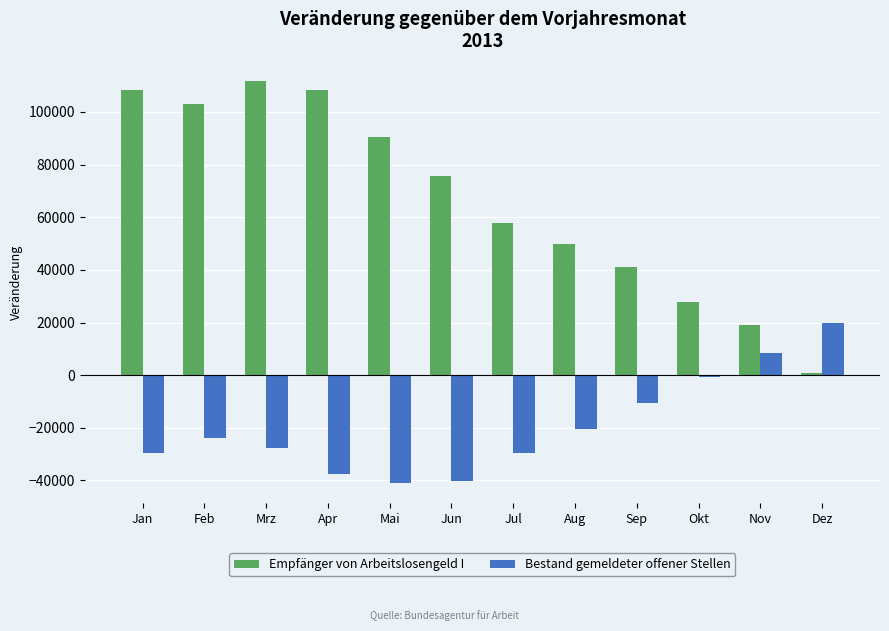

True or false: Bestand gemeldeter offener Stellen has a value of -41296 at Jul.

False